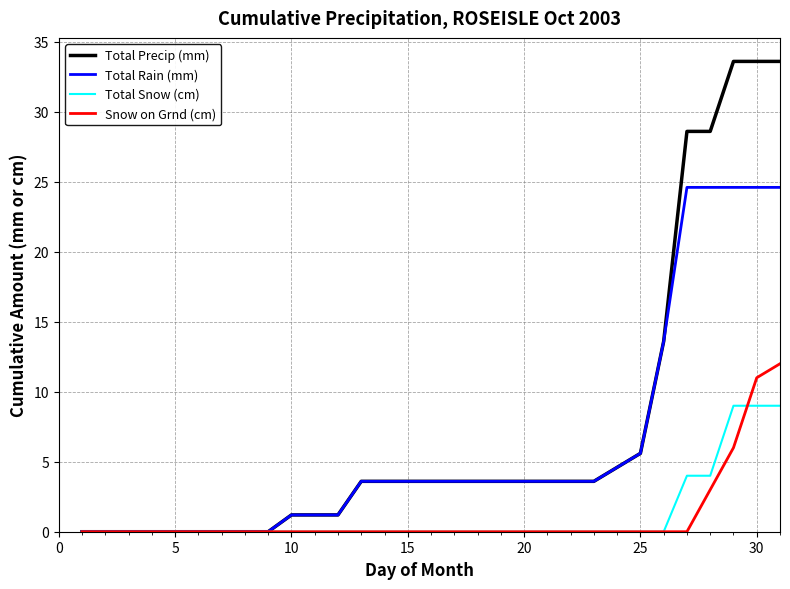

Which series has the largest range (max minus min)?

Total Precip (mm)